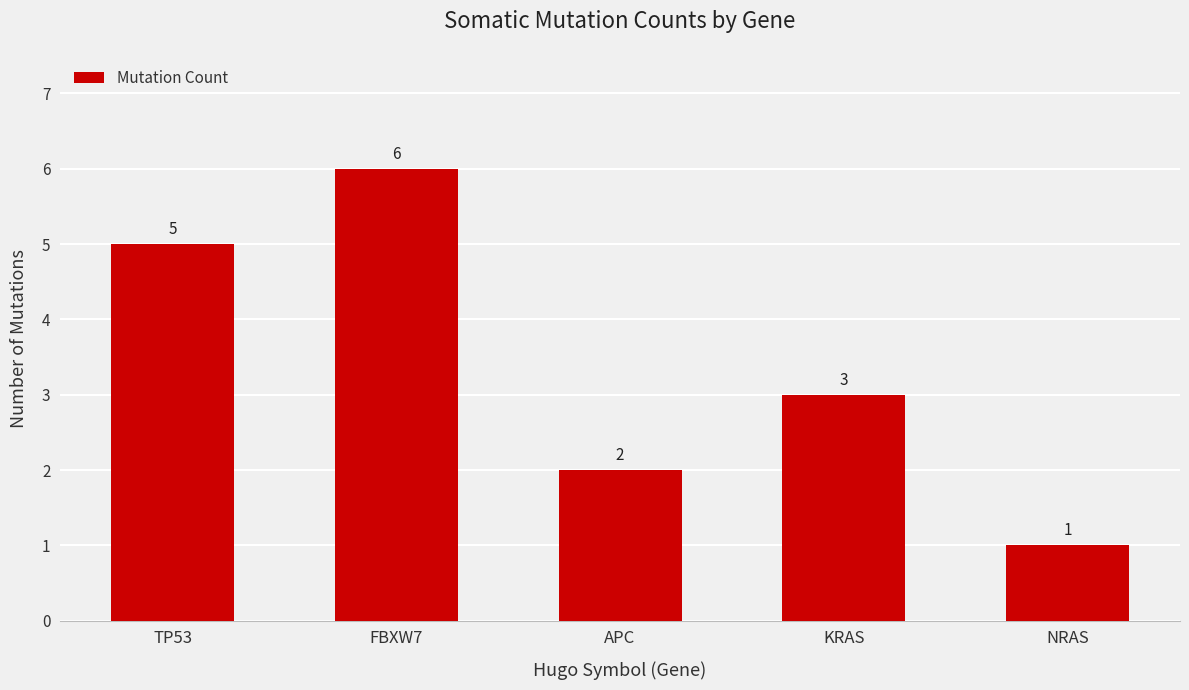

Are the bars horizontal?

No